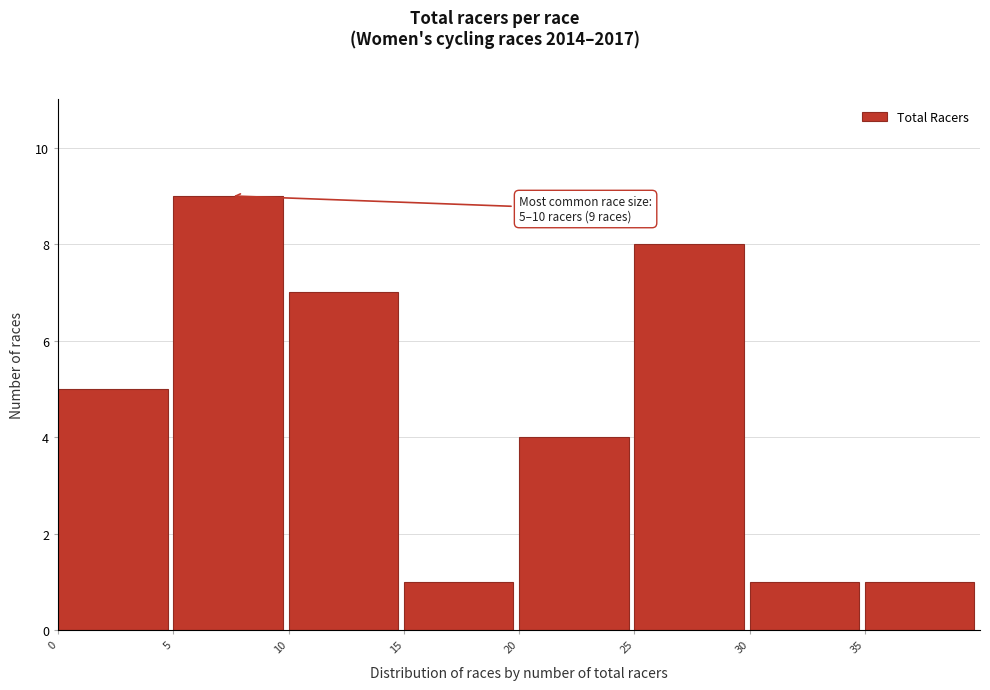

Over which range of the x-axis is the bar tallest?

5 to 10